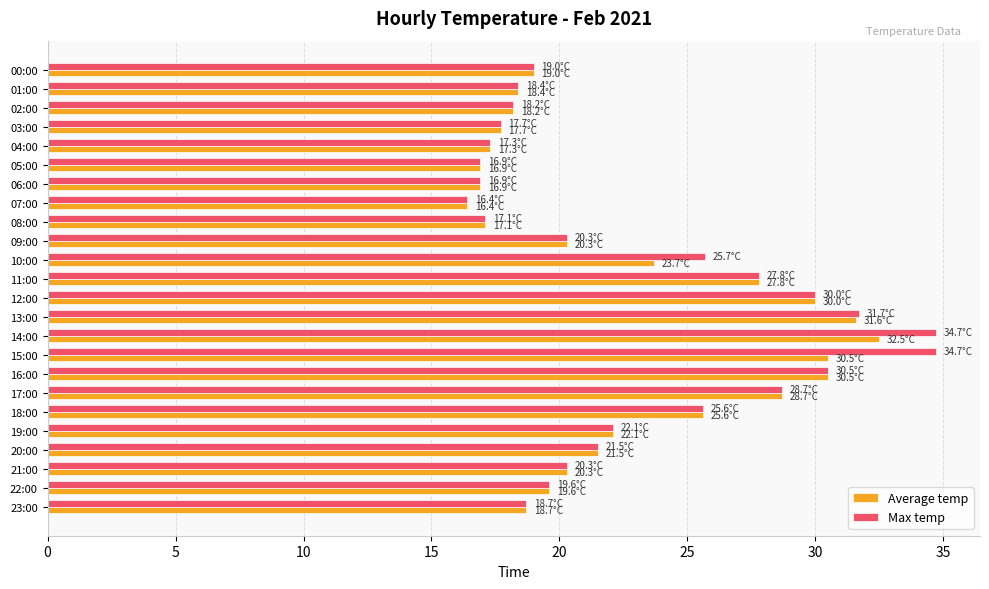

Rank the series by their maximum value, from lowest to highest.

Average temp, Max temp